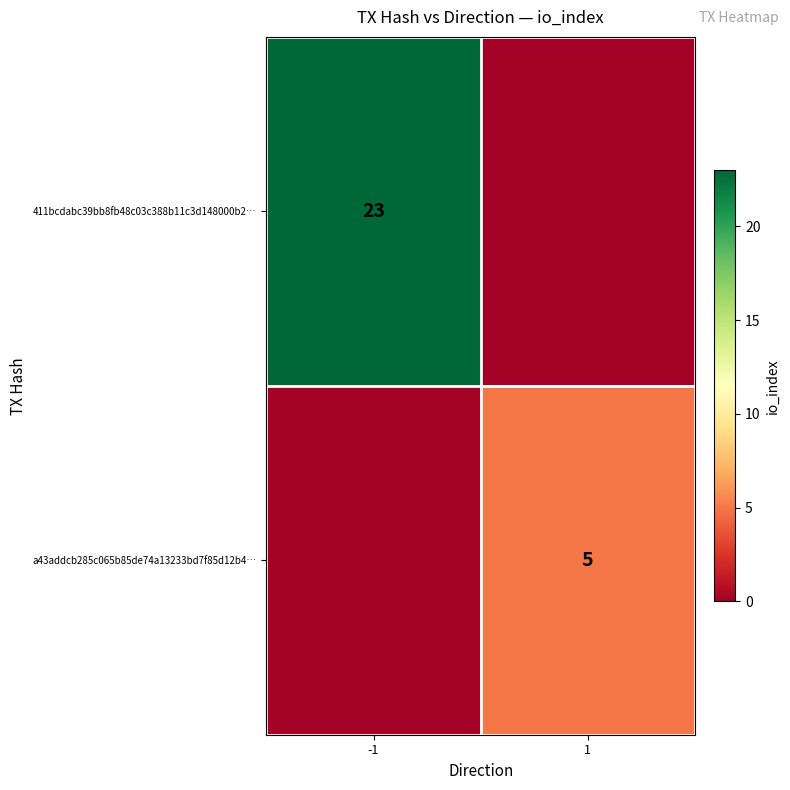

The 411bcdabc39bb8fb48c03c388b11c3d148000b2… series shows 14 at -1. True or false?

False